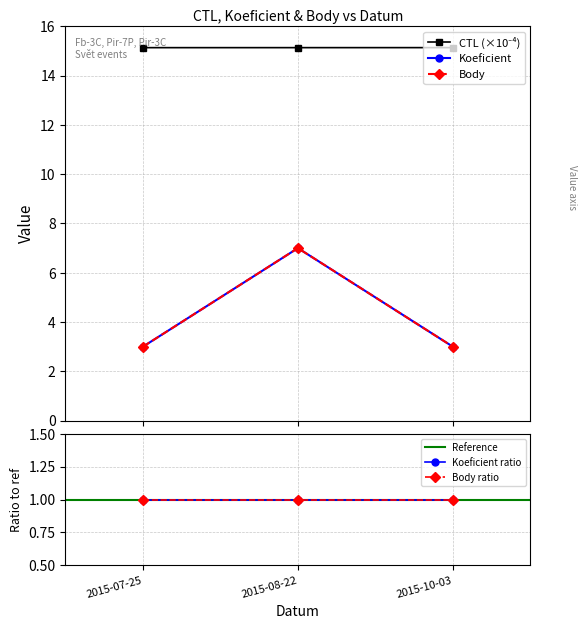

At how many categories does at least one series exceed 12?

3